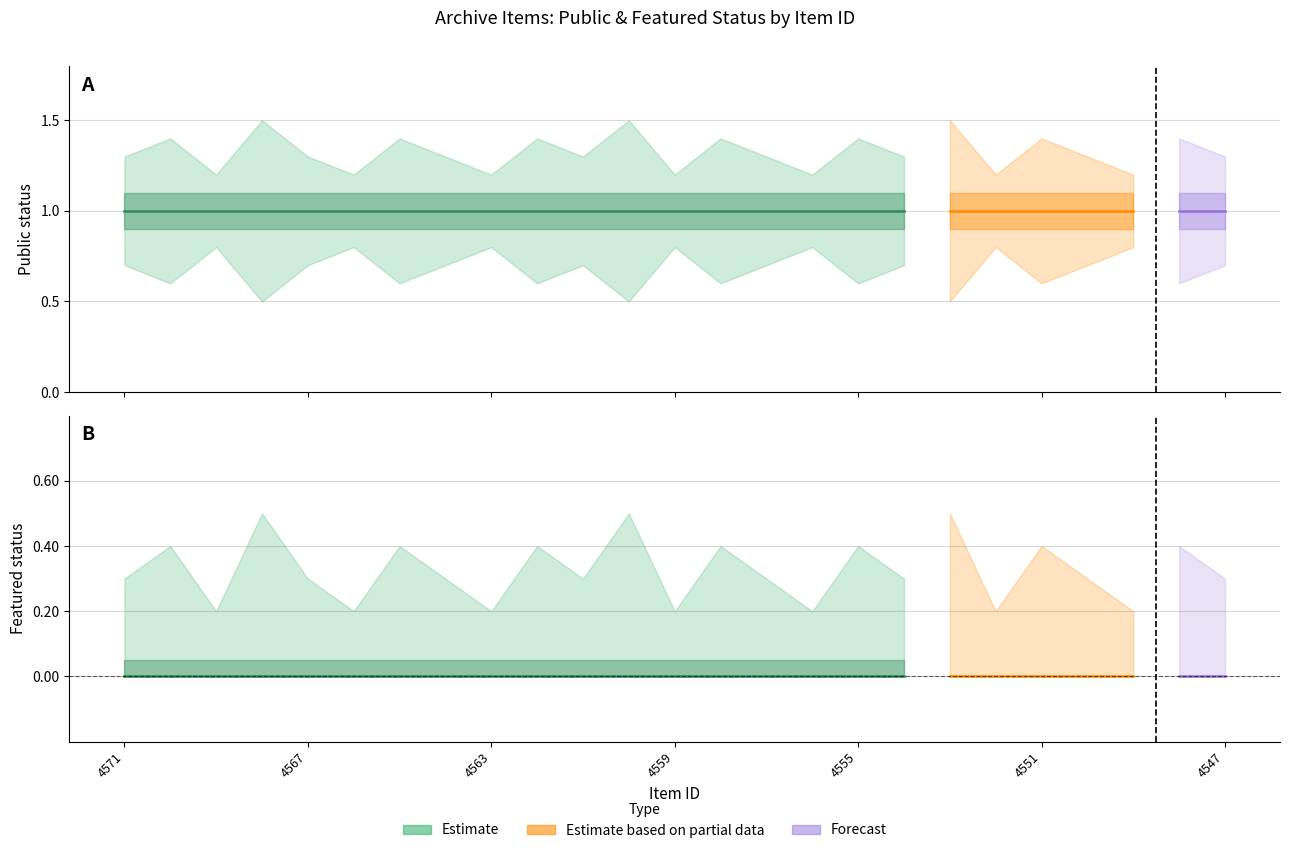

Between 4565 and 4563, which is larger?

4565